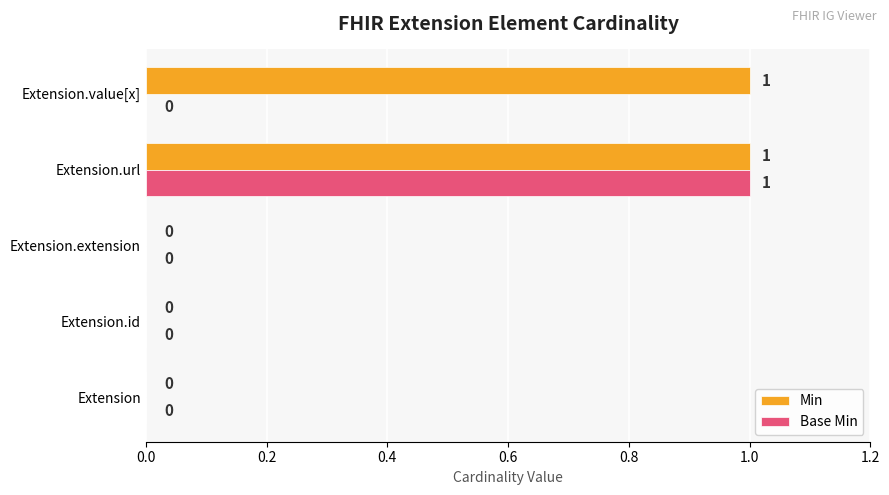

Is it true that Min equals 0 at Extension.id?

True